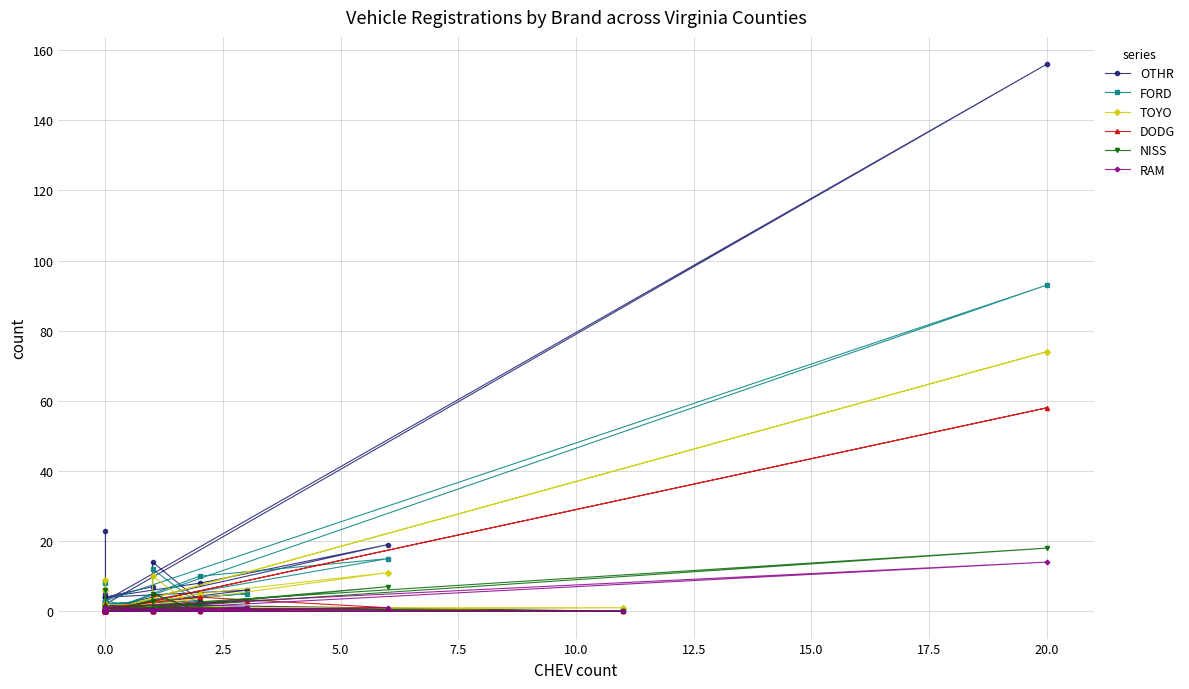

How many data points in OTHR are less than 2?

19